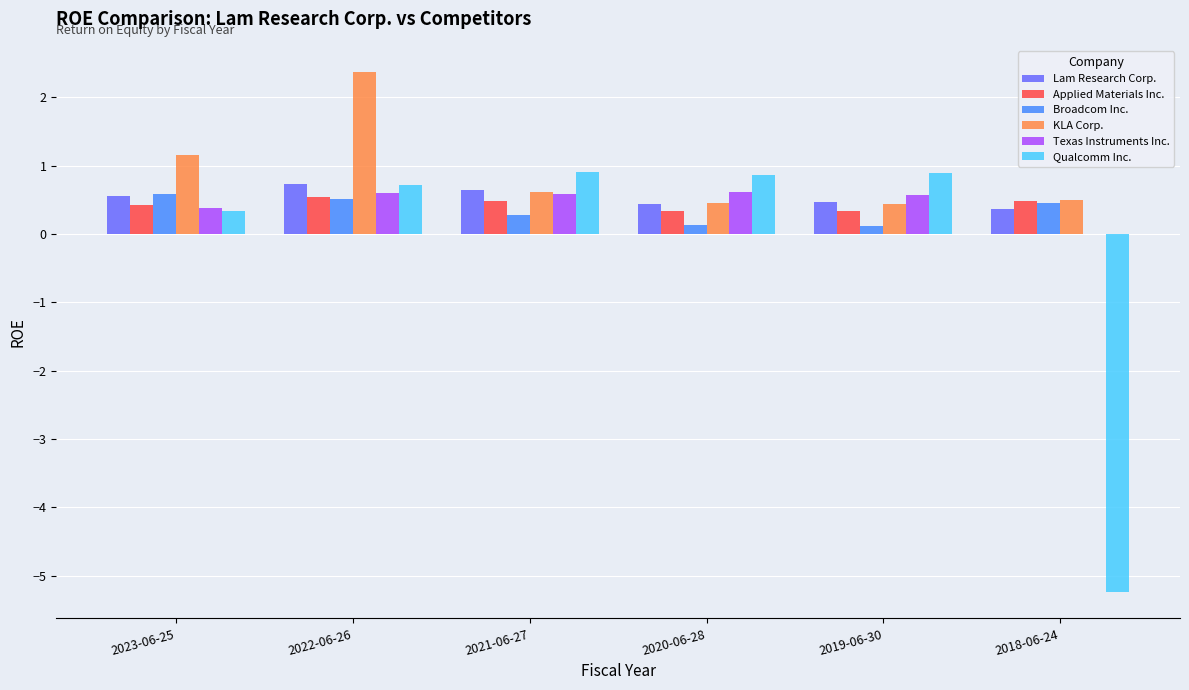

At which category is the sum across all series the highest?

2022-06-26